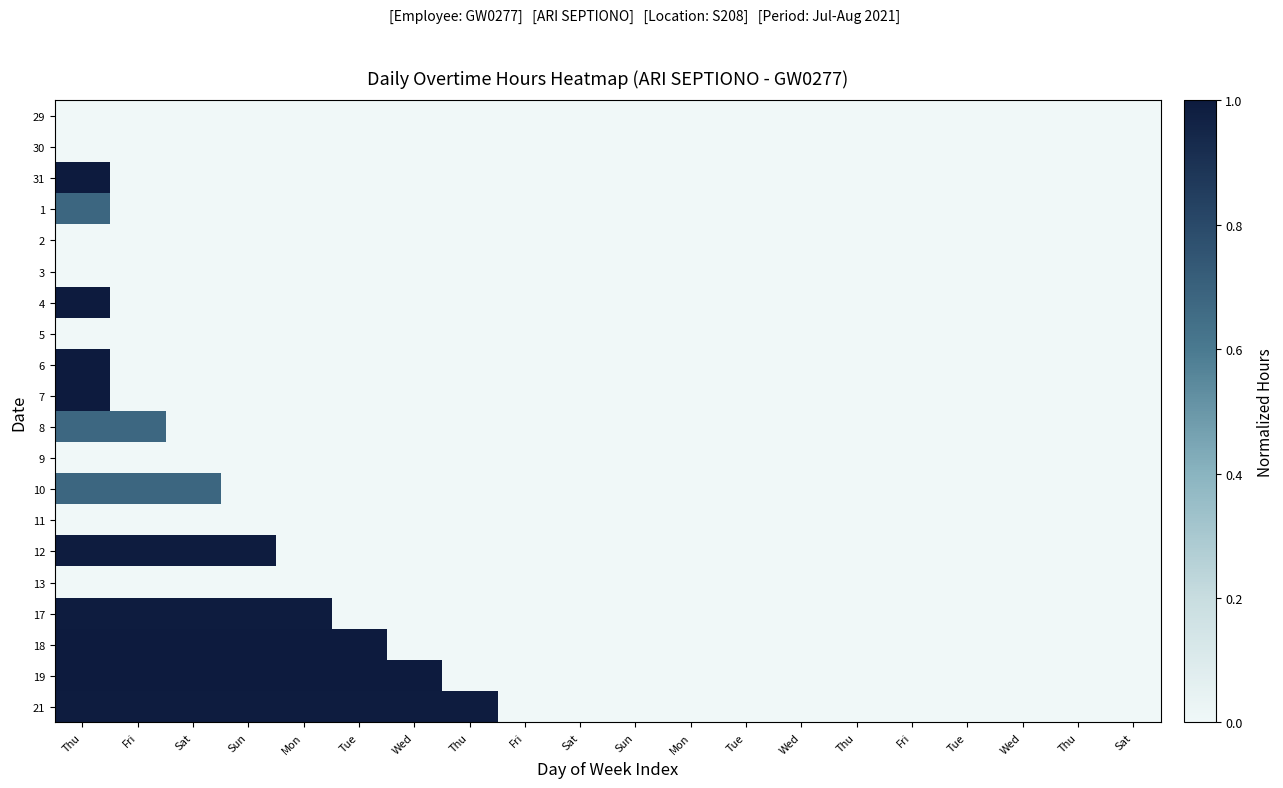

Reading left to right, extract all data points from this chart.

29: Thu=0.0	Fri=0.0	Sat=0.0	Sun=0.0	Mon=0.0	Tue=0.0	Wed=0.0	Thu=0.0	Fri=0.0	Sat=0.0	Sun=0.0	Mon=0.0	Tue=0.0	Wed=0.0	Thu=0.0	Fri=0.0	Tue=0.0	Wed=0.0	Thu=0.0	Sat=0.0
30: Thu=0.0	Fri=0.0	Sat=0.0	Sun=0.0	Mon=0.0	Tue=0.0	Wed=0.0	Thu=0.0	Fri=0.0	Sat=0.0	Sun=0.0	Mon=0.0	Tue=0.0	Wed=0.0	Thu=0.0	Fri=0.0	Tue=0.0	Wed=0.0	Thu=0.0	Sat=0.0
31: Thu=1.0	Fri=0.0	Sat=0.0	Sun=0.0	Mon=0.0	Tue=0.0	Wed=0.0	Thu=0.0	Fri=0.0	Sat=0.0	Sun=0.0	Mon=0.0	Tue=0.0	Wed=0.0	Thu=0.0	Fri=0.0	Tue=0.0	Wed=0.0	Thu=0.0	Sat=0.0
1: Thu=0.7	Fri=0.0	Sat=0.0	Sun=0.0	Mon=0.0	Tue=0.0	Wed=0.0	Thu=0.0	Fri=0.0	Sat=0.0	Sun=0.0	Mon=0.0	Tue=0.0	Wed=0.0	Thu=0.0	Fri=0.0	Tue=0.0	Wed=0.0	Thu=0.0	Sat=0.0
2: Thu=0.0	Fri=0.0	Sat=0.0	Sun=0.0	Mon=0.0	Tue=0.0	Wed=0.0	Thu=0.0	Fri=0.0	Sat=0.0	Sun=0.0	Mon=0.0	Tue=0.0	Wed=0.0	Thu=0.0	Fri=0.0	Tue=0.0	Wed=0.0	Thu=0.0	Sat=0.0
3: Thu=0.0	Fri=0.0	Sat=0.0	Sun=0.0	Mon=0.0	Tue=0.0	Wed=0.0	Thu=0.0	Fri=0.0	Sat=0.0	Sun=0.0	Mon=0.0	Tue=0.0	Wed=0.0	Thu=0.0	Fri=0.0	Tue=0.0	Wed=0.0	Thu=0.0	Sat=0.0
4: Thu=1.0	Fri=0.0	Sat=0.0	Sun=0.0	Mon=0.0	Tue=0.0	Wed=0.0	Thu=0.0	Fri=0.0	Sat=0.0	Sun=0.0	Mon=0.0	Tue=0.0	Wed=0.0	Thu=0.0	Fri=0.0	Tue=0.0	Wed=0.0	Thu=0.0	Sat=0.0
5: Thu=0.0	Fri=0.0	Sat=0.0	Sun=0.0	Mon=0.0	Tue=0.0	Wed=0.0	Thu=0.0	Fri=0.0	Sat=0.0	Sun=0.0	Mon=0.0	Tue=0.0	Wed=0.0	Thu=0.0	Fri=0.0	Tue=0.0	Wed=0.0	Thu=0.0	Sat=0.0
6: Thu=1.0	Fri=0.0	Sat=0.0	Sun=0.0	Mon=0.0	Tue=0.0	Wed=0.0	Thu=0.0	Fri=0.0	Sat=0.0	Sun=0.0	Mon=0.0	Tue=0.0	Wed=0.0	Thu=0.0	Fri=0.0	Tue=0.0	Wed=0.0	Thu=0.0	Sat=0.0
7: Thu=1.0	Fri=0.0	Sat=0.0	Sun=0.0	Mon=0.0	Tue=0.0	Wed=0.0	Thu=0.0	Fri=0.0	Sat=0.0	Sun=0.0	Mon=0.0	Tue=0.0	Wed=0.0	Thu=0.0	Fri=0.0	Tue=0.0	Wed=0.0	Thu=0.0	Sat=0.0
8: Thu=0.7	Fri=0.7	Sat=0.0	Sun=0.0	Mon=0.0	Tue=0.0	Wed=0.0	Thu=0.0	Fri=0.0	Sat=0.0	Sun=0.0	Mon=0.0	Tue=0.0	Wed=0.0	Thu=0.0	Fri=0.0	Tue=0.0	Wed=0.0	Thu=0.0	Sat=0.0
9: Thu=0.0	Fri=0.0	Sat=0.0	Sun=0.0	Mon=0.0	Tue=0.0	Wed=0.0	Thu=0.0	Fri=0.0	Sat=0.0	Sun=0.0	Mon=0.0	Tue=0.0	Wed=0.0	Thu=0.0	Fri=0.0	Tue=0.0	Wed=0.0	Thu=0.0	Sat=0.0
10: Thu=0.7	Fri=0.7	Sat=0.7	Sun=0.0	Mon=0.0	Tue=0.0	Wed=0.0	Thu=0.0	Fri=0.0	Sat=0.0	Sun=0.0	Mon=0.0	Tue=0.0	Wed=0.0	Thu=0.0	Fri=0.0	Tue=0.0	Wed=0.0	Thu=0.0	Sat=0.0
11: Thu=0.0	Fri=0.0	Sat=0.0	Sun=0.0	Mon=0.0	Tue=0.0	Wed=0.0	Thu=0.0	Fri=0.0	Sat=0.0	Sun=0.0	Mon=0.0	Tue=0.0	Wed=0.0	Thu=0.0	Fri=0.0	Tue=0.0	Wed=0.0	Thu=0.0	Sat=0.0
12: Thu=1.0	Fri=1.0	Sat=1.0	Sun=1.0	Mon=0.0	Tue=0.0	Wed=0.0	Thu=0.0	Fri=0.0	Sat=0.0	Sun=0.0	Mon=0.0	Tue=0.0	Wed=0.0	Thu=0.0	Fri=0.0	Tue=0.0	Wed=0.0	Thu=0.0	Sat=0.0
13: Thu=0.0	Fri=0.0	Sat=0.0	Sun=0.0	Mon=0.0	Tue=0.0	Wed=0.0	Thu=0.0	Fri=0.0	Sat=0.0	Sun=0.0	Mon=0.0	Tue=0.0	Wed=0.0	Thu=0.0	Fri=0.0	Tue=0.0	Wed=0.0	Thu=0.0	Sat=0.0
17: Thu=1.0	Fri=1.0	Sat=1.0	Sun=1.0	Mon=1.0	Tue=0.0	Wed=0.0	Thu=0.0	Fri=0.0	Sat=0.0	Sun=0.0	Mon=0.0	Tue=0.0	Wed=0.0	Thu=0.0	Fri=0.0	Tue=0.0	Wed=0.0	Thu=0.0	Sat=0.0
18: Thu=1.0	Fri=1.0	Sat=1.0	Sun=1.0	Mon=1.0	Tue=1.0	Wed=0.0	Thu=0.0	Fri=0.0	Sat=0.0	Sun=0.0	Mon=0.0	Tue=0.0	Wed=0.0	Thu=0.0	Fri=0.0	Tue=0.0	Wed=0.0	Thu=0.0	Sat=0.0
19: Thu=1.0	Fri=1.0	Sat=1.0	Sun=1.0	Mon=1.0	Tue=1.0	Wed=1.0	Thu=0.0	Fri=0.0	Sat=0.0	Sun=0.0	Mon=0.0	Tue=0.0	Wed=0.0	Thu=0.0	Fri=0.0	Tue=0.0	Wed=0.0	Thu=0.0	Sat=0.0
21: Thu=1.0	Fri=1.0	Sat=1.0	Sun=1.0	Mon=1.0	Tue=1.0	Wed=1.0	Thu=1.0	Fri=0.0	Sat=0.0	Sun=0.0	Mon=0.0	Tue=0.0	Wed=0.0	Thu=0.0	Fri=0.0	Tue=0.0	Wed=0.0	Thu=0.0	Sat=0.0